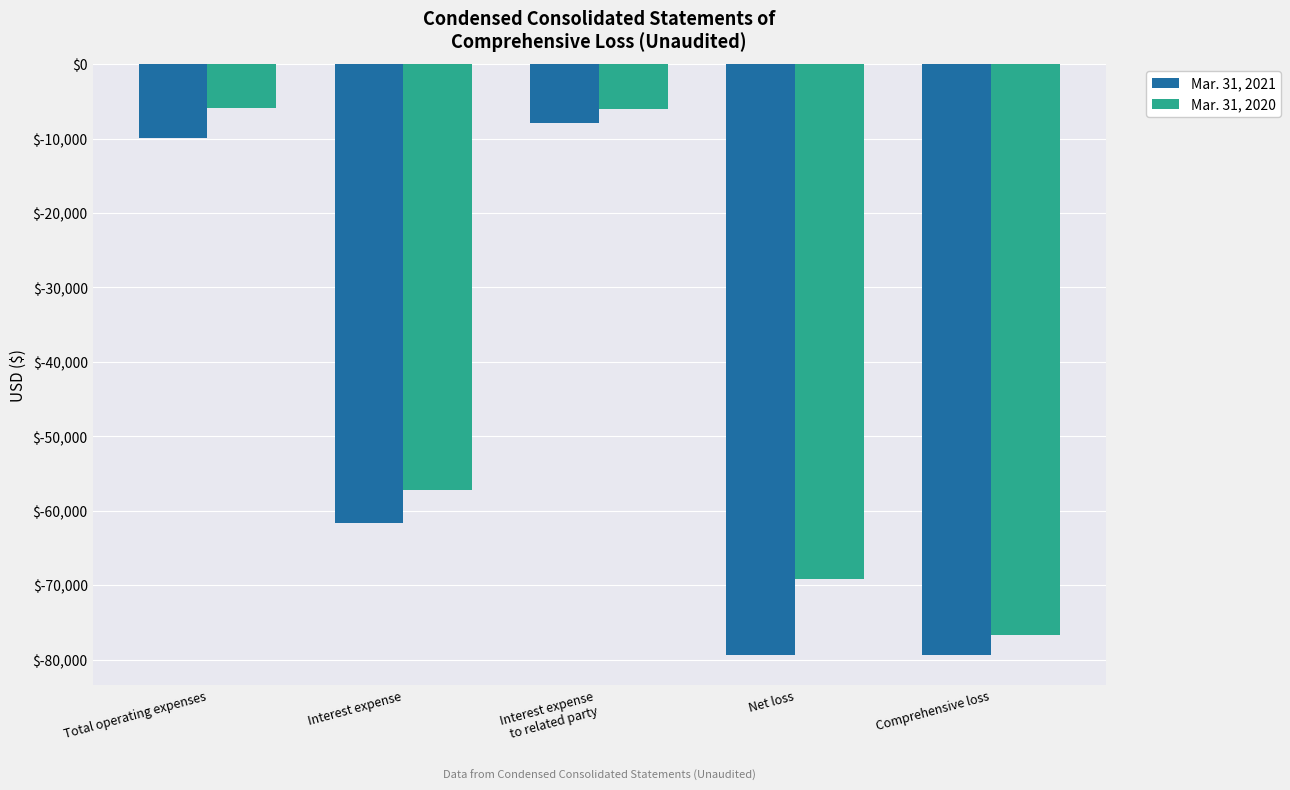

What is the label of the 3rd bar from the left?

Interest expense
to related party